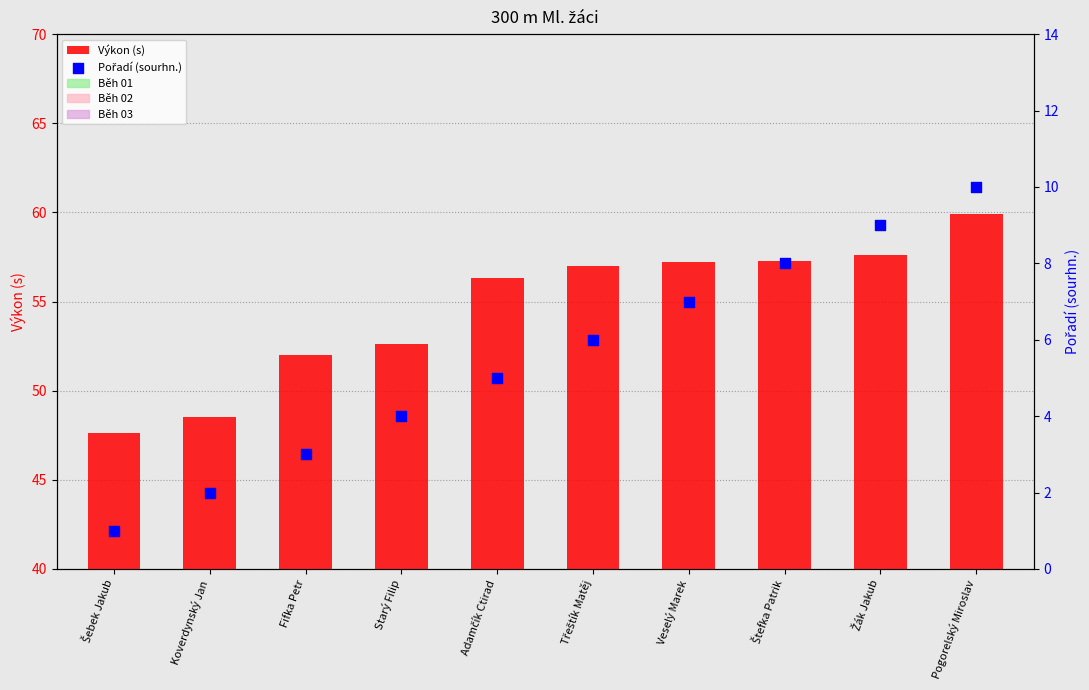

Which series has the largest total across all categories?

Výkon (s)